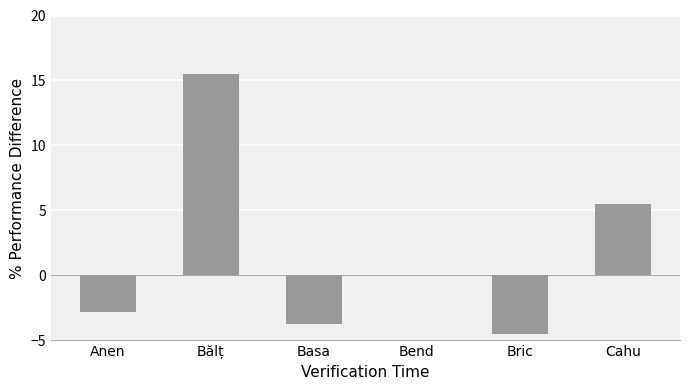

The value at Bend is -6.8. True or false?

False